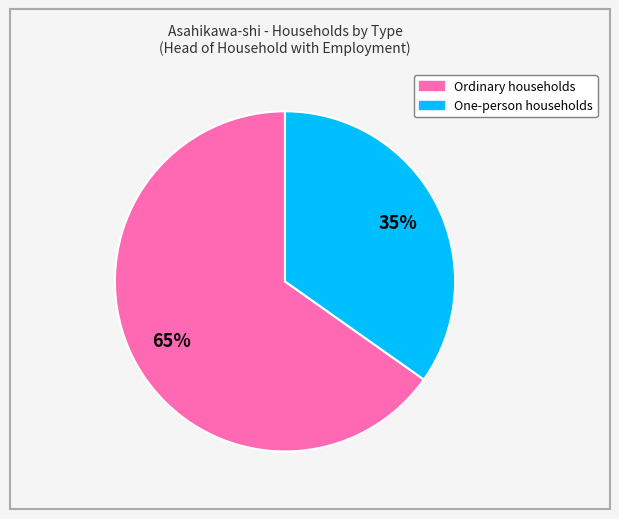

How many segments does this pie chart have?

2